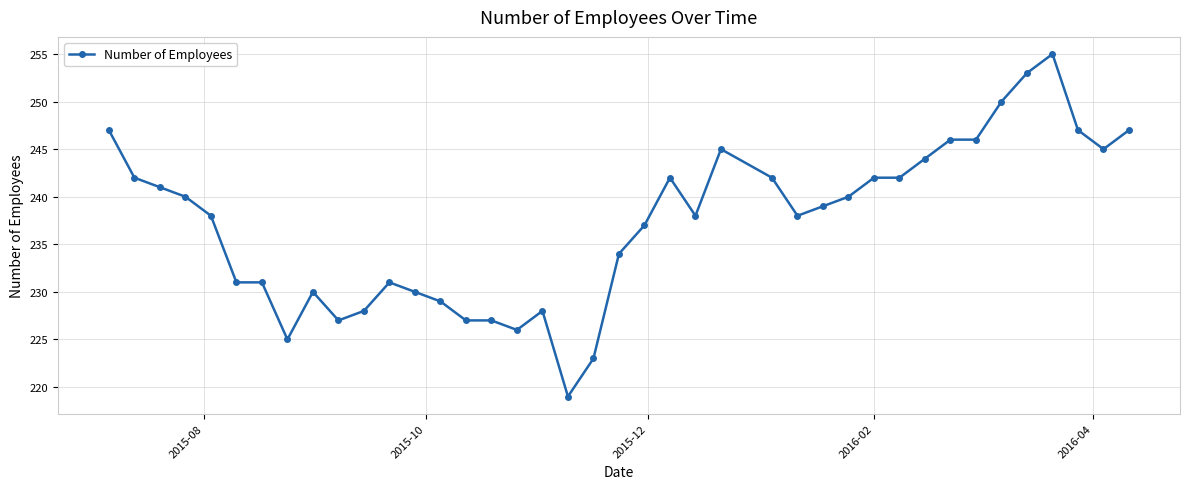

What is the value of the 30th point from the left?

242